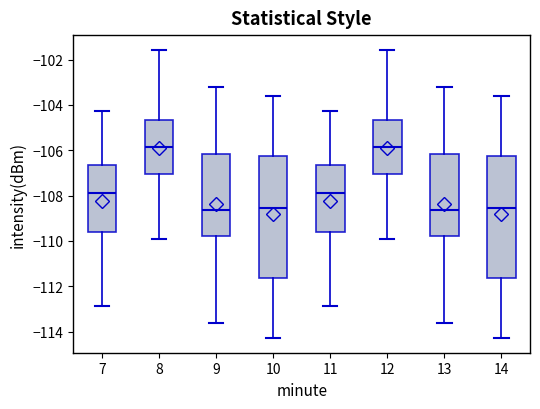

Reading left to right, read every box against the y-axis: the position of its median line, the range the box covers, and the ends of its whiskers. The values are not printed on the chart, so give them approximately, as read against the axis.

7: median -107.8, box -109.6 to -106.6, whiskers -112.8 to -104.2
8: median -105.8, box -107.0 to -104.6, whiskers -110.0 to -101.6
9: median -108.6, box -109.8 to -106.2, whiskers -113.6 to -103.2
10: median -108.6, box -111.6 to -106.2, whiskers -114.2 to -103.6
11: median -107.8, box -109.6 to -106.6, whiskers -112.8 to -104.2
12: median -105.8, box -107.0 to -104.6, whiskers -110.0 to -101.6
13: median -108.6, box -109.8 to -106.2, whiskers -113.6 to -103.2
14: median -108.6, box -111.6 to -106.2, whiskers -114.2 to -103.6